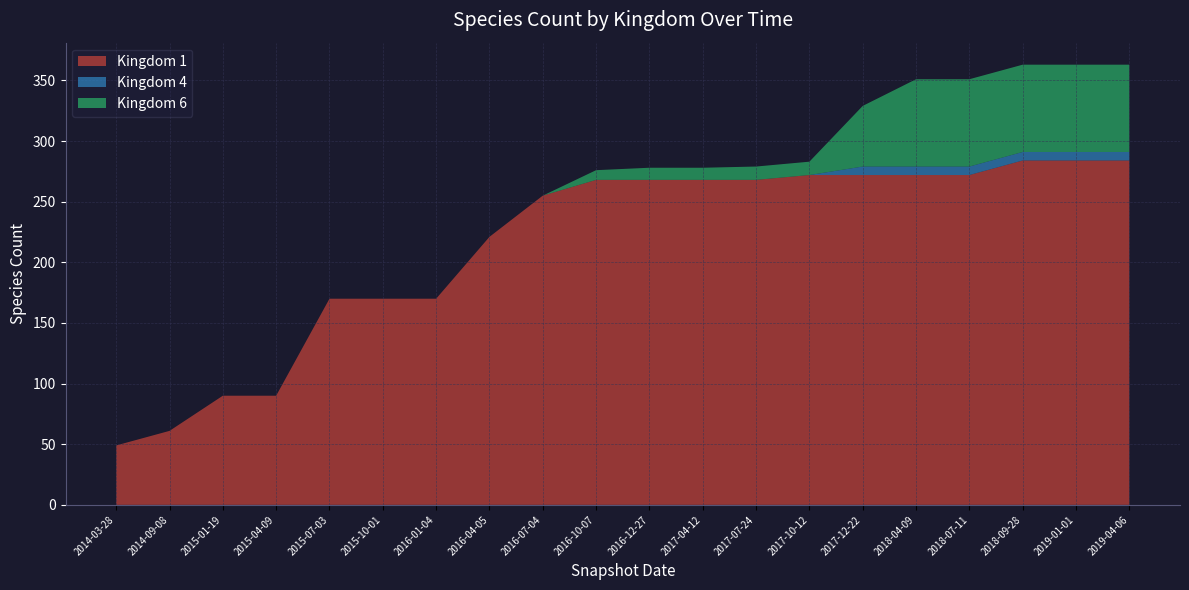

Reading left to right, transcribe all the data shown in this chart.

Kingdom 1: 49	61	90	90	170	170	170	221	255	268	268	268	268	272	272	272	272	284	284	284
Kingdom 4: 0	0	0	0	0	0	0	0	0	0	0	0	0	0	7	7	7	7	7	7
Kingdom 6: 0	0	0	0	0	0	0	0	0	8	10	10	11	11	50	72	72	72	72	72